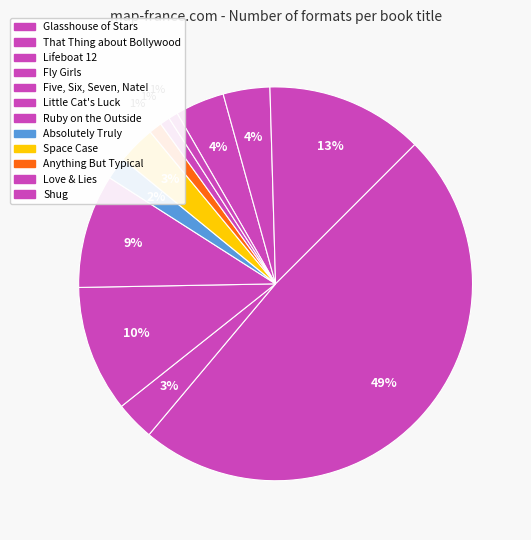

How many slices are in this pie chart?

12